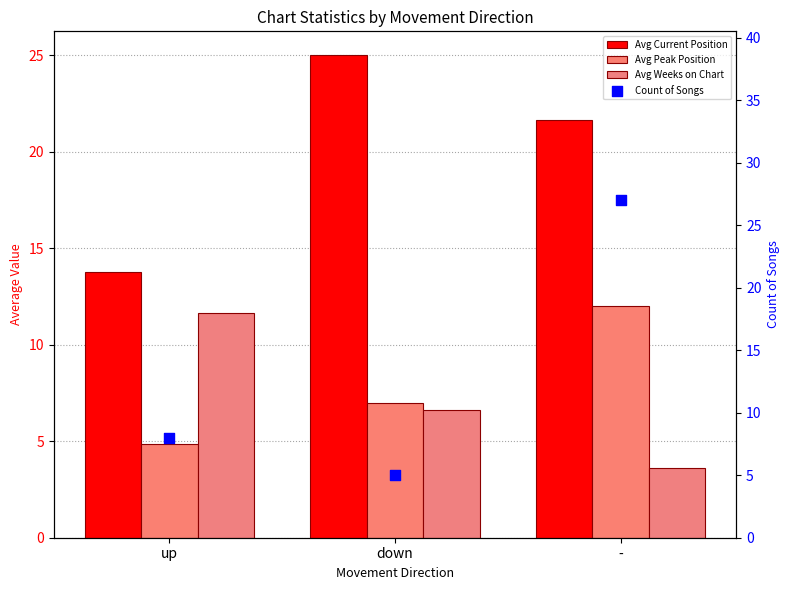

Which series has the largest total across all categories?

Avg Current Position